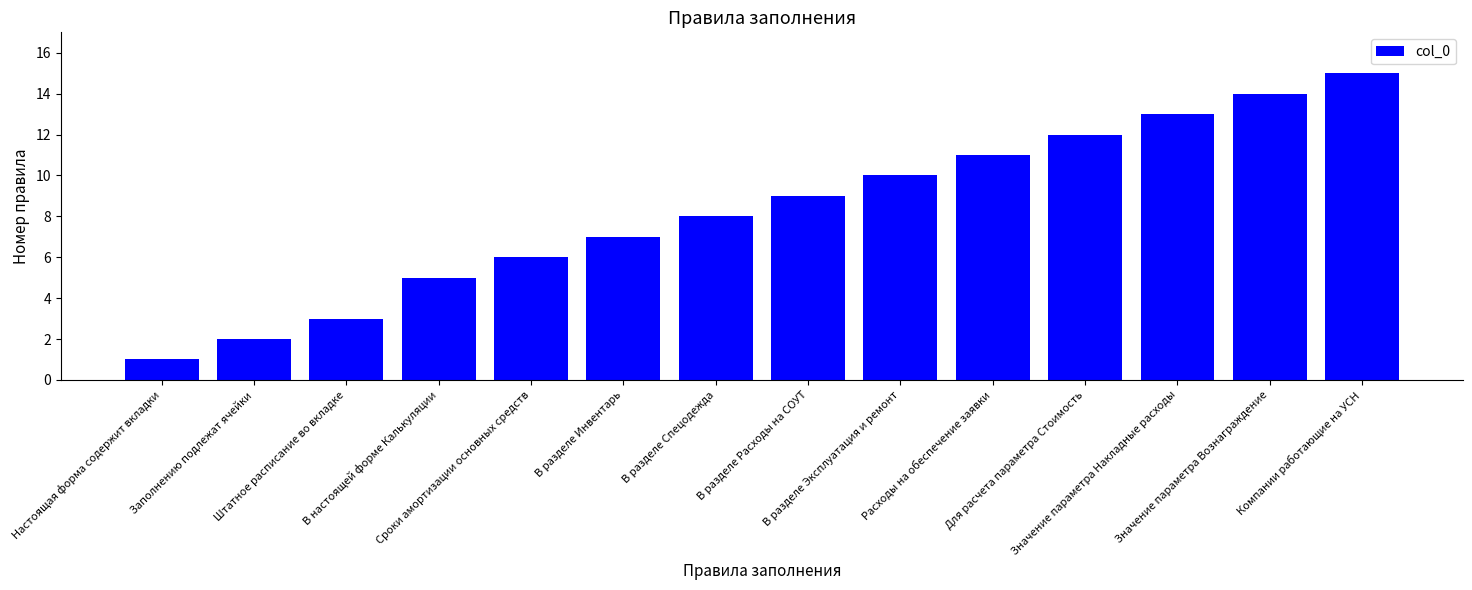

List the labels in order of value, largest first.

Компании работающие на УСН, Значение параметра Вознаграждение, Значение параметра Накладные расходы, Для расчета параметра Стоимость, Расходы на обеспечение заявки, В разделе Эксплуатация и ремонт, В разделе Расходы на СОУТ, В разделе Спецодежда, В разделе Инвентарь, Сроки амортизации основных средств, В настоящей форме Калькуляции, Штатное расписание во вкладке, Заполнению подлежат ячейки, Настоящая форма содержит вкладки